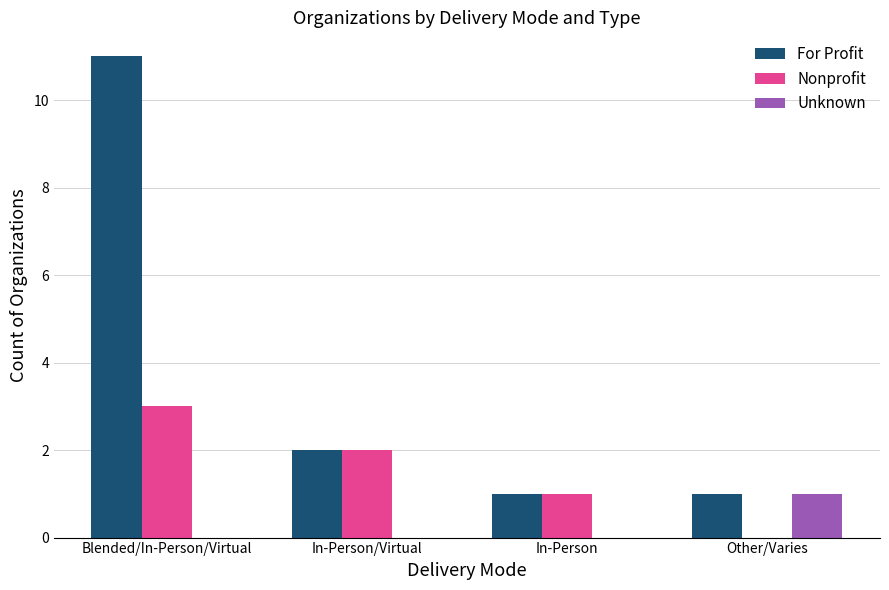

What is the maximum value for Unknown?

1